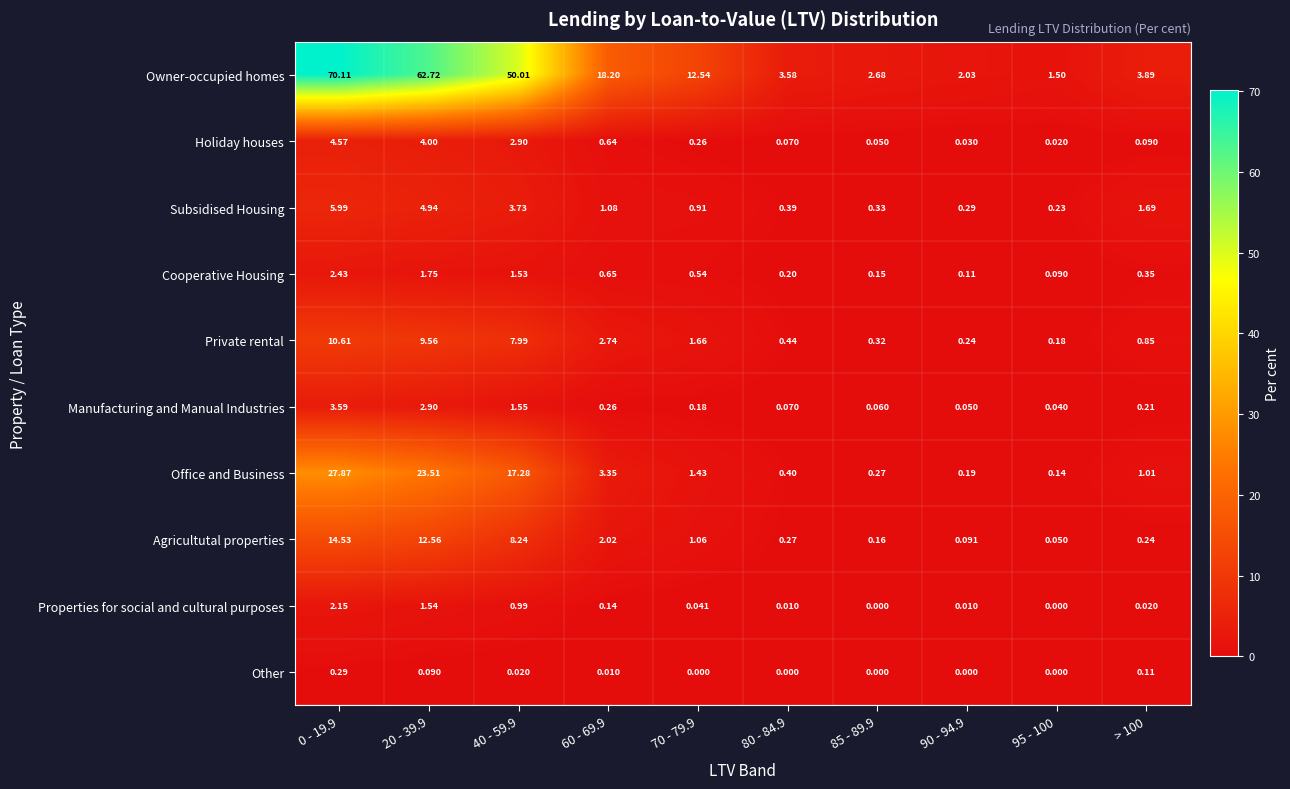

Between 60 - 69.9 and 70 - 79.9, which series saw the biggest shift?

Owner-occupied homes